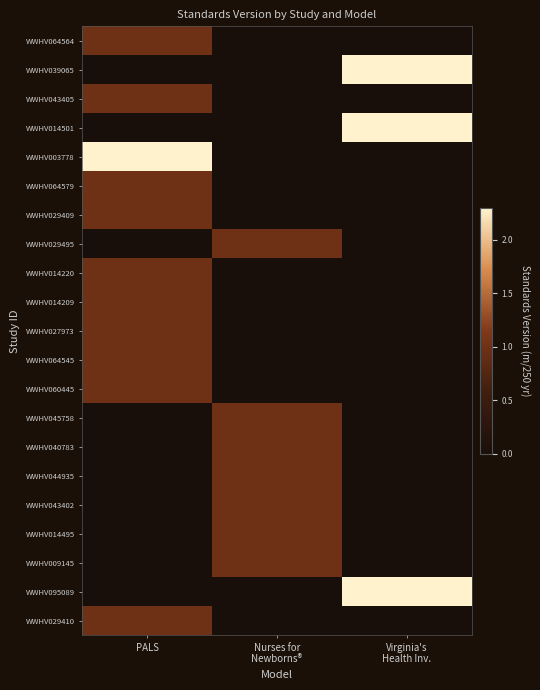

How many series are shown in this chart?

21